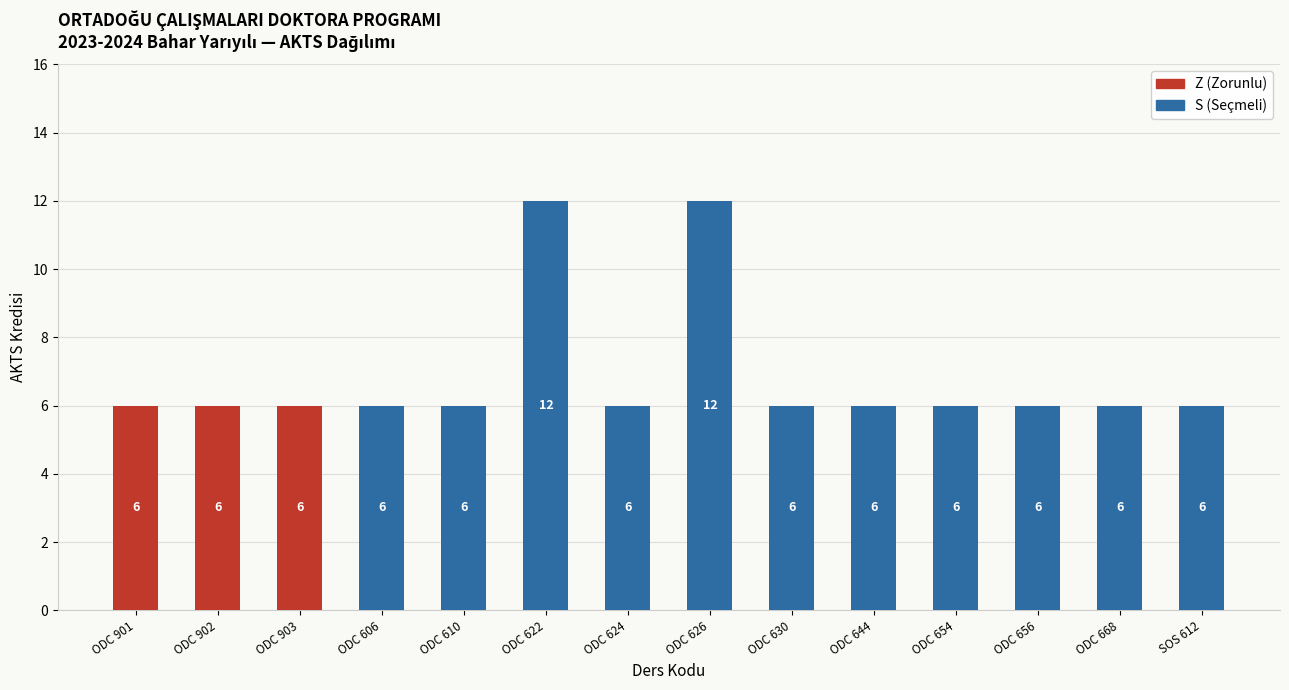

Is it true that Z (Zorunlu) equals 6 at ODC 902?

True